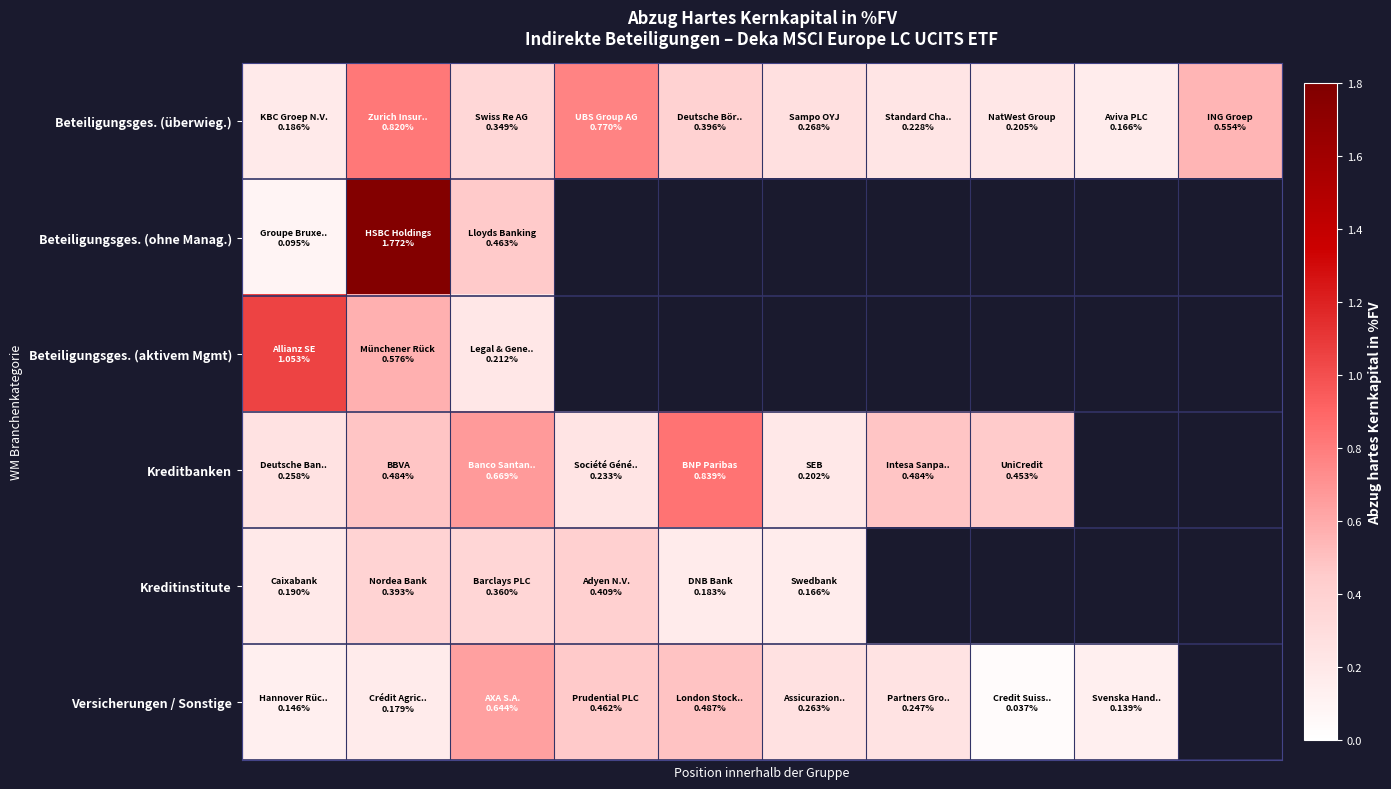

List the series in order of their peak value, lowest first.

Kreditinstitute, Versicherungen / Sonstige, Beteiligungsges. (überwieg.), Kreditbanken, Beteiligungsges. (aktivem Mgmt), Beteiligungsges. (ohne Manag.)